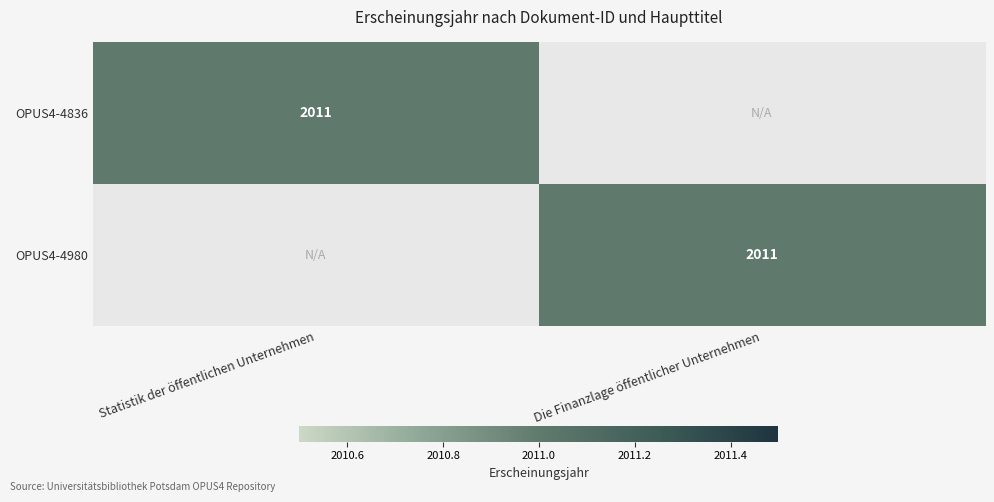

True or false: OPUS4-4980 has a value of 441 at Die Finanzlage öffentlicher Unternehmen.

False